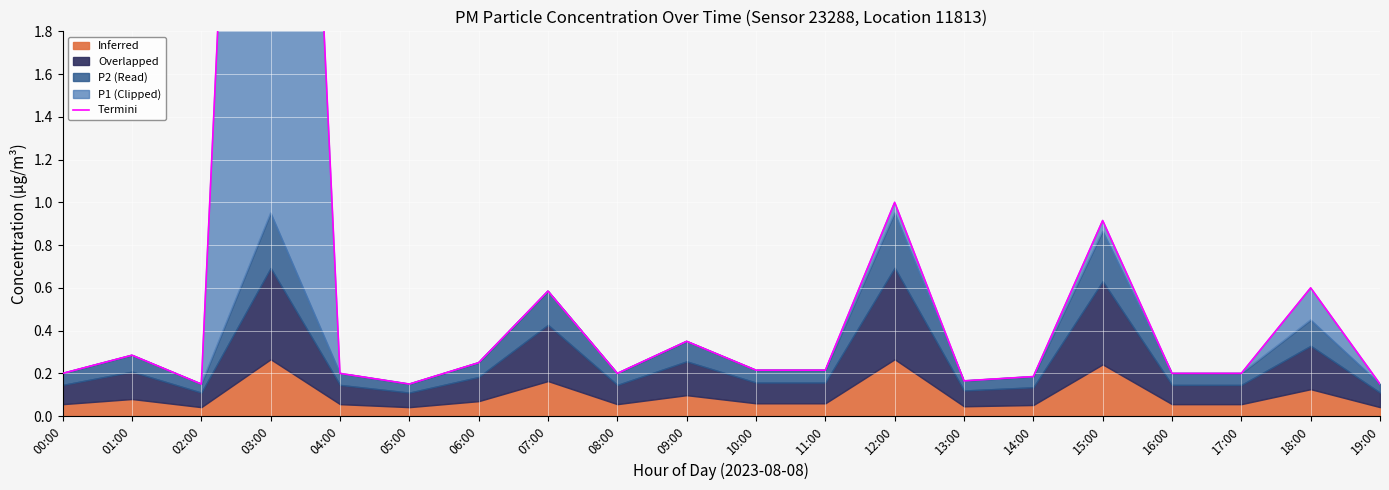

How many interior local valleys (lower than both neighbors) does the data have?

4